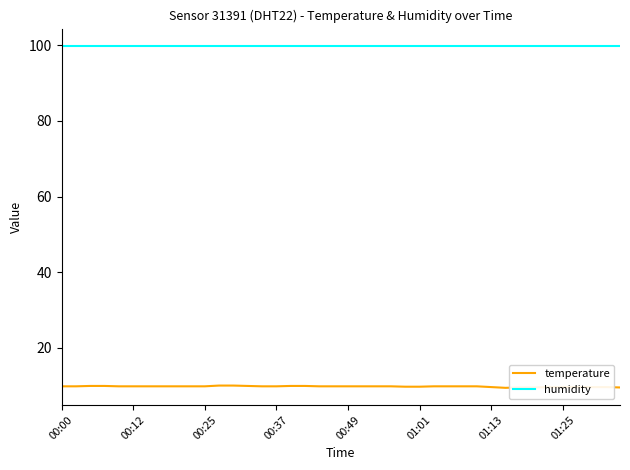

True or false: temperature and humidity intersect in this chart.

False